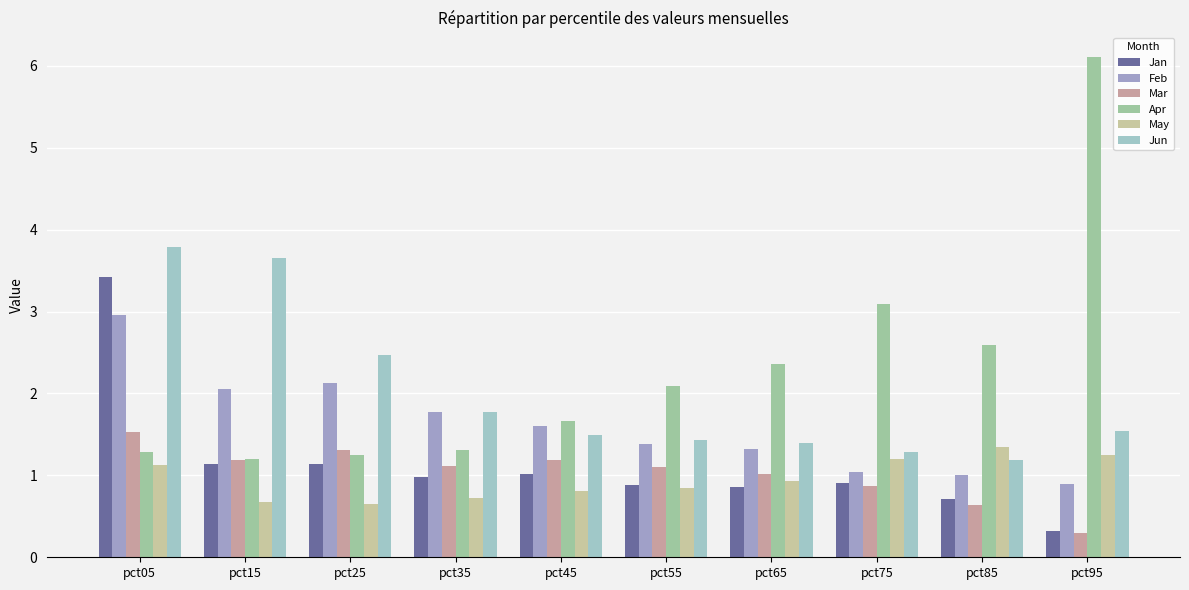

Is it true that May equals 0.8 at pct55?

True